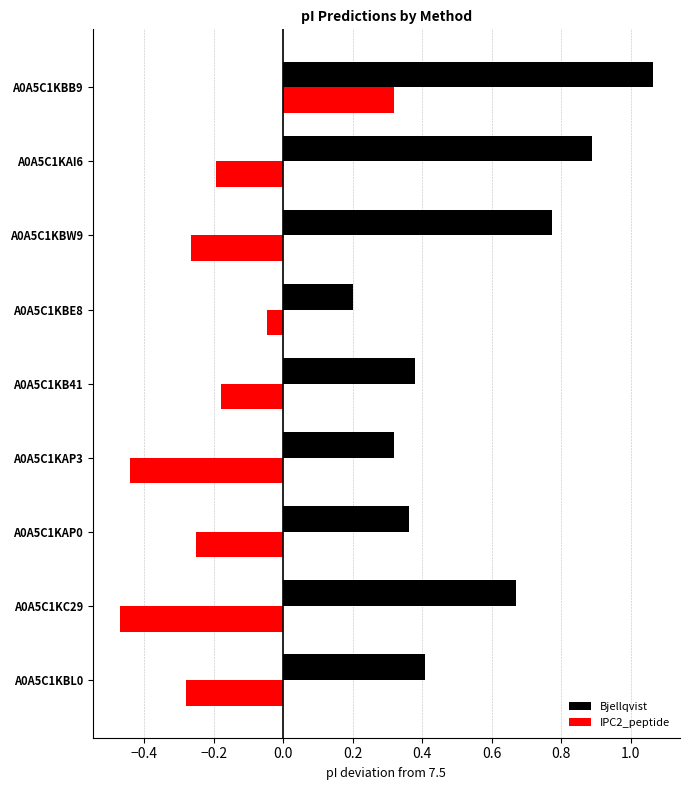

Rank the series at A0A5C1KBB9 from lowest to highest value.

IPC2_peptide, Bjellqvist